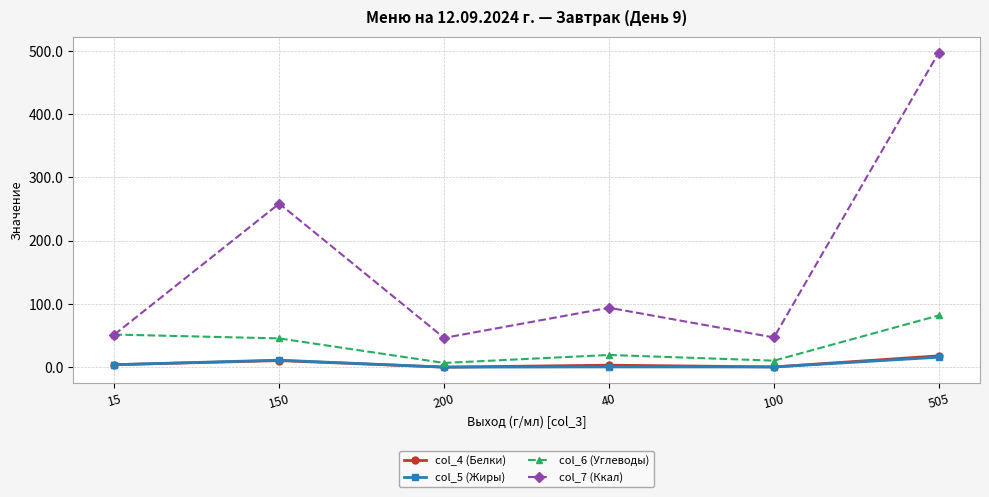

At which category does col_5 (Жиры) reach its first local peak?

150